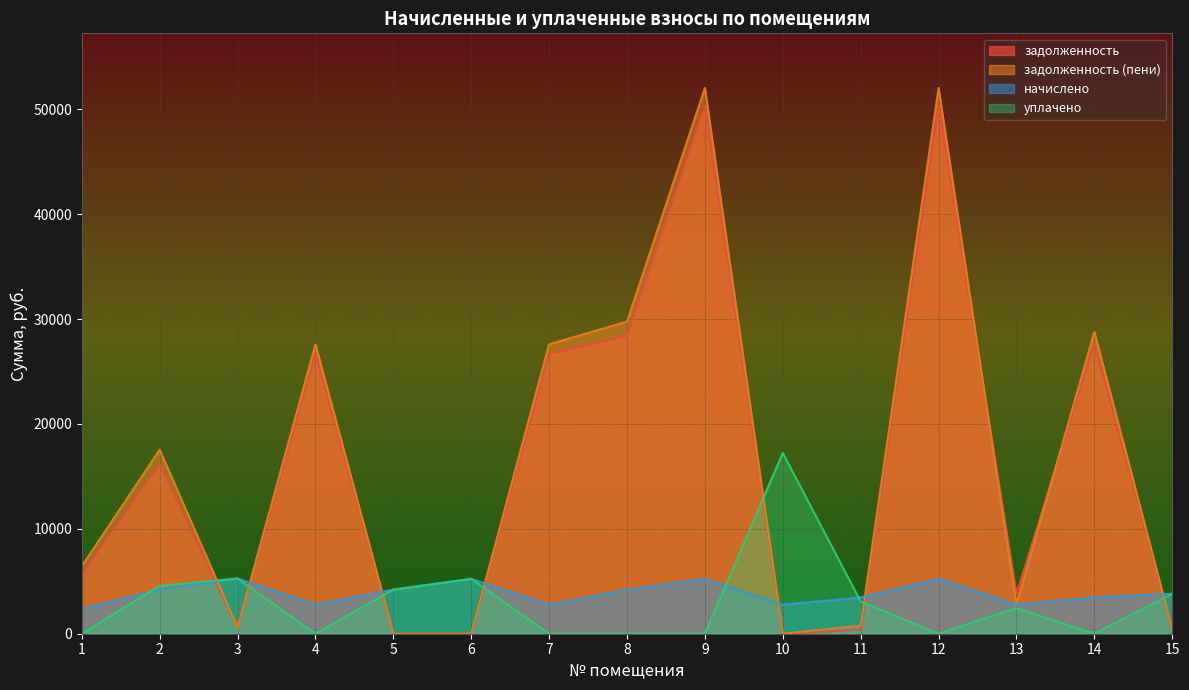

What are all the series names shown in the legend?

задолженность, задолженность (пени), начислено, уплачено